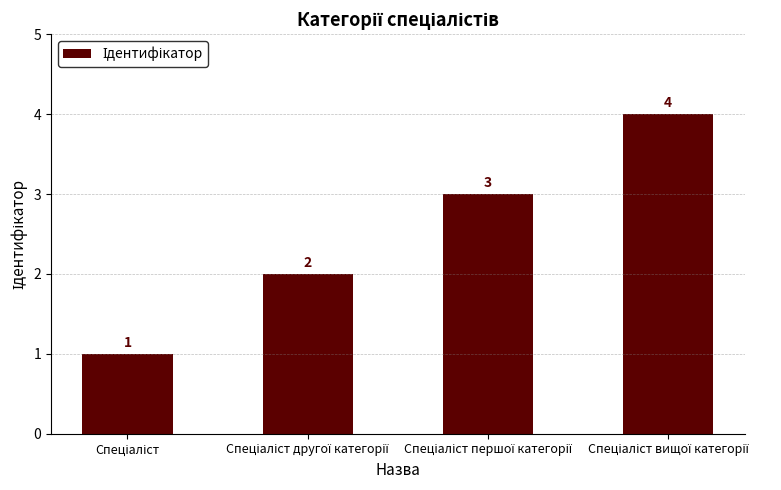

What is the value of the 1st bar from the left?

1